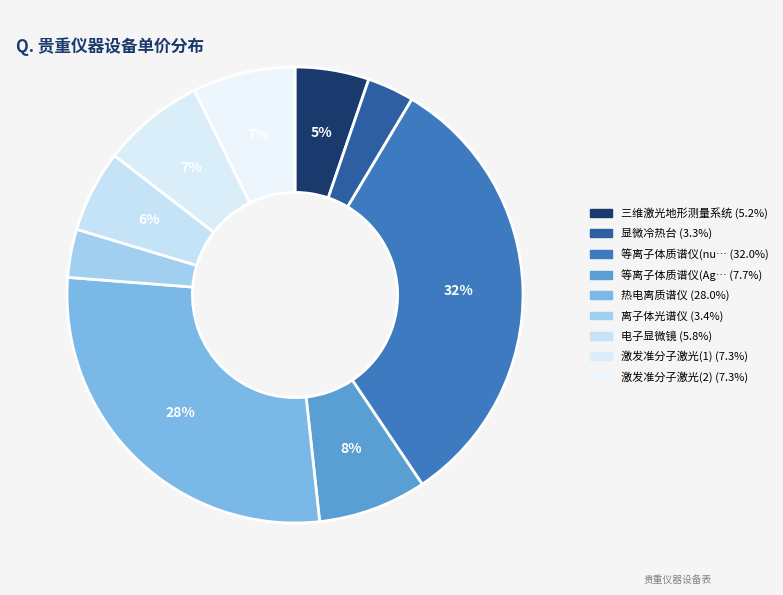

Which category has the smallest portion of the pie?

显微冷热台